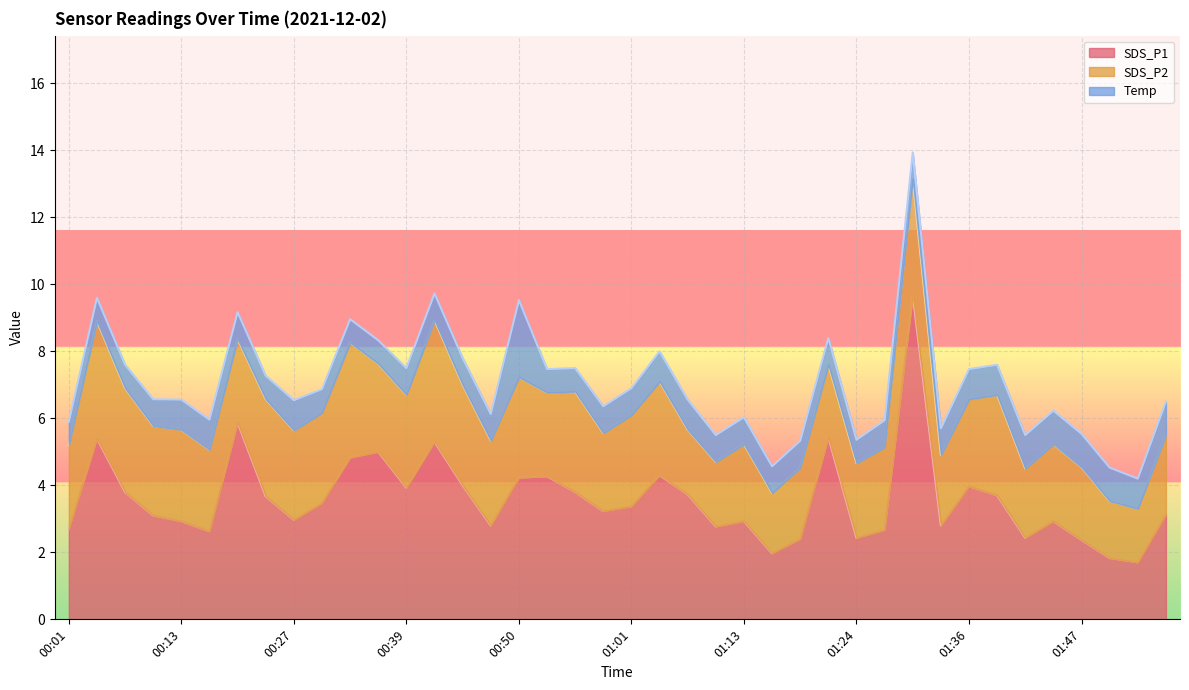

In SDS_P1, how many points are lower than both neighbors (excluding endpoints)?

11